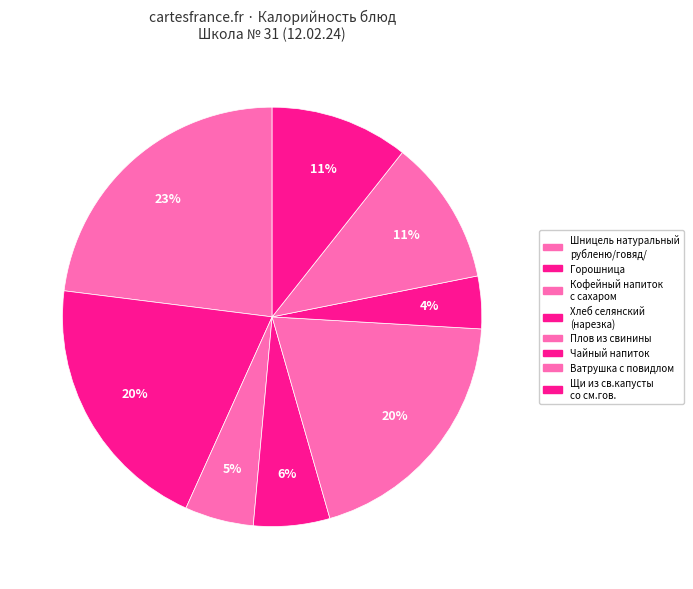

Is there a majority slice in this chart?

No